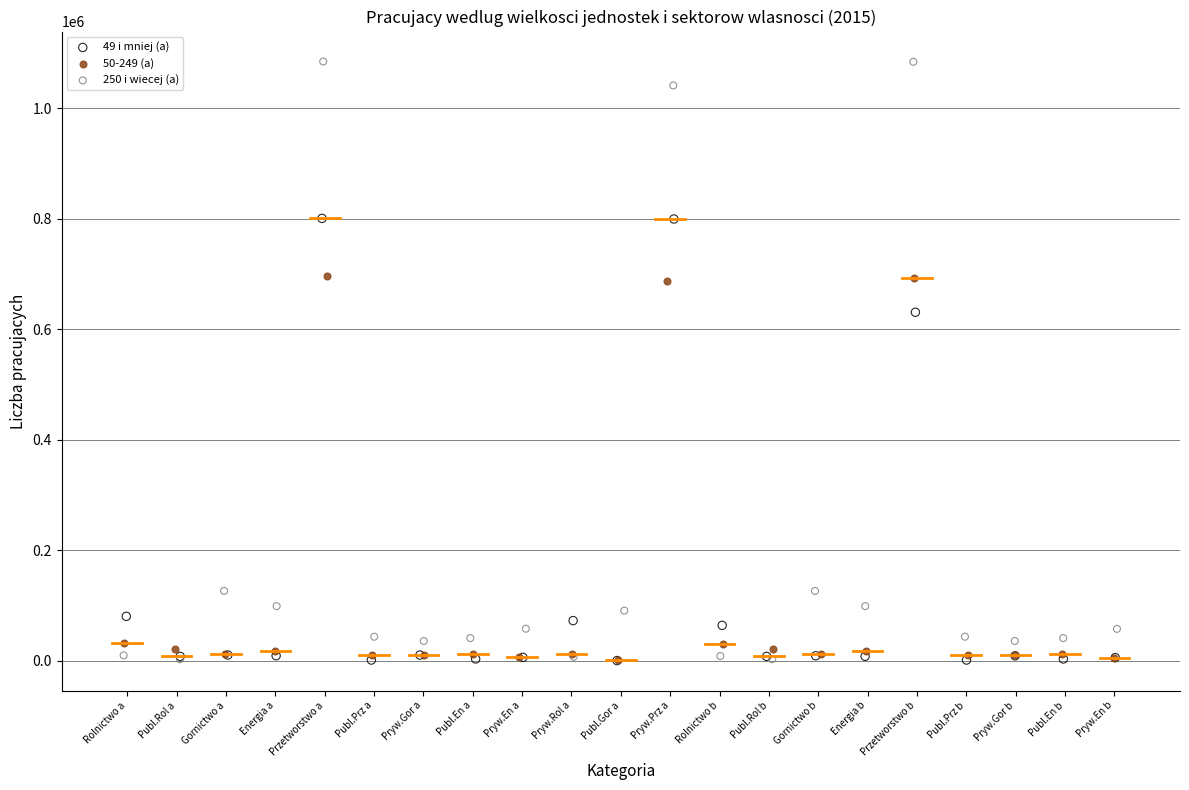

Which series contains the highest Y value?

250 i wiecej (a)